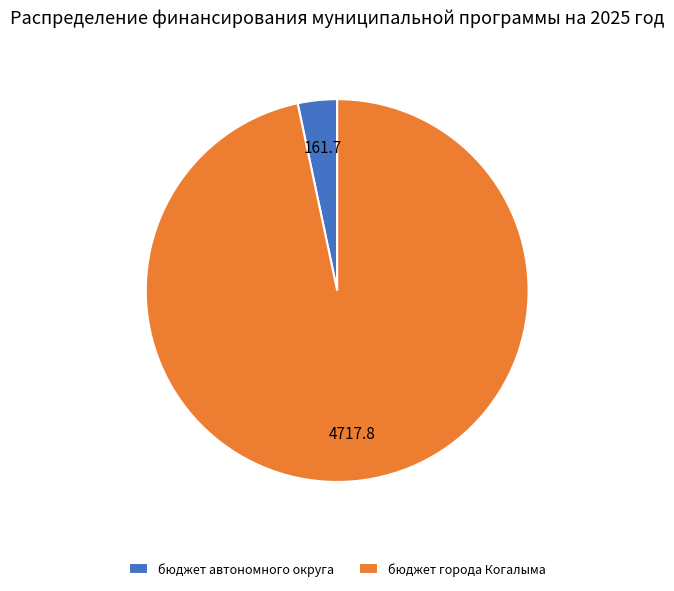

Is the sum of бюджет автономного округа and бюджет города Когалыма greater than half?

Yes